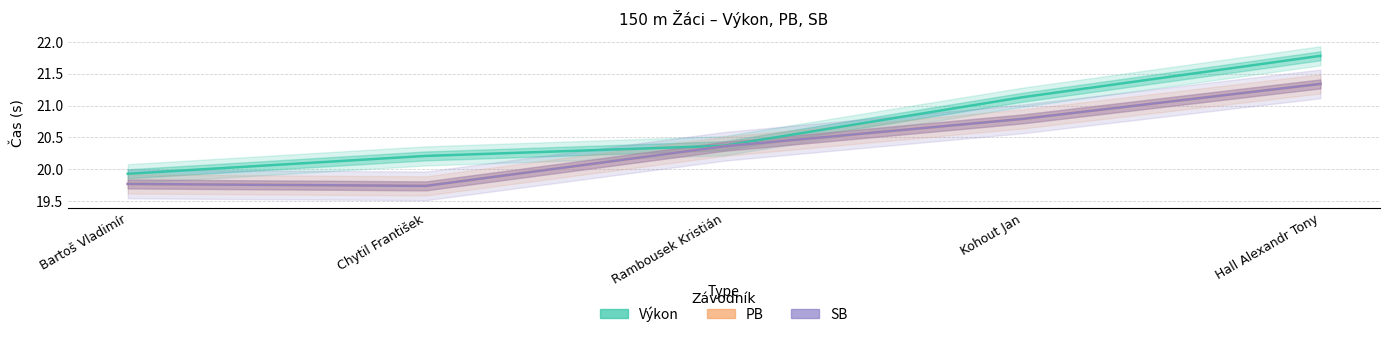

Which series has the largest total across all categories?

Výkon